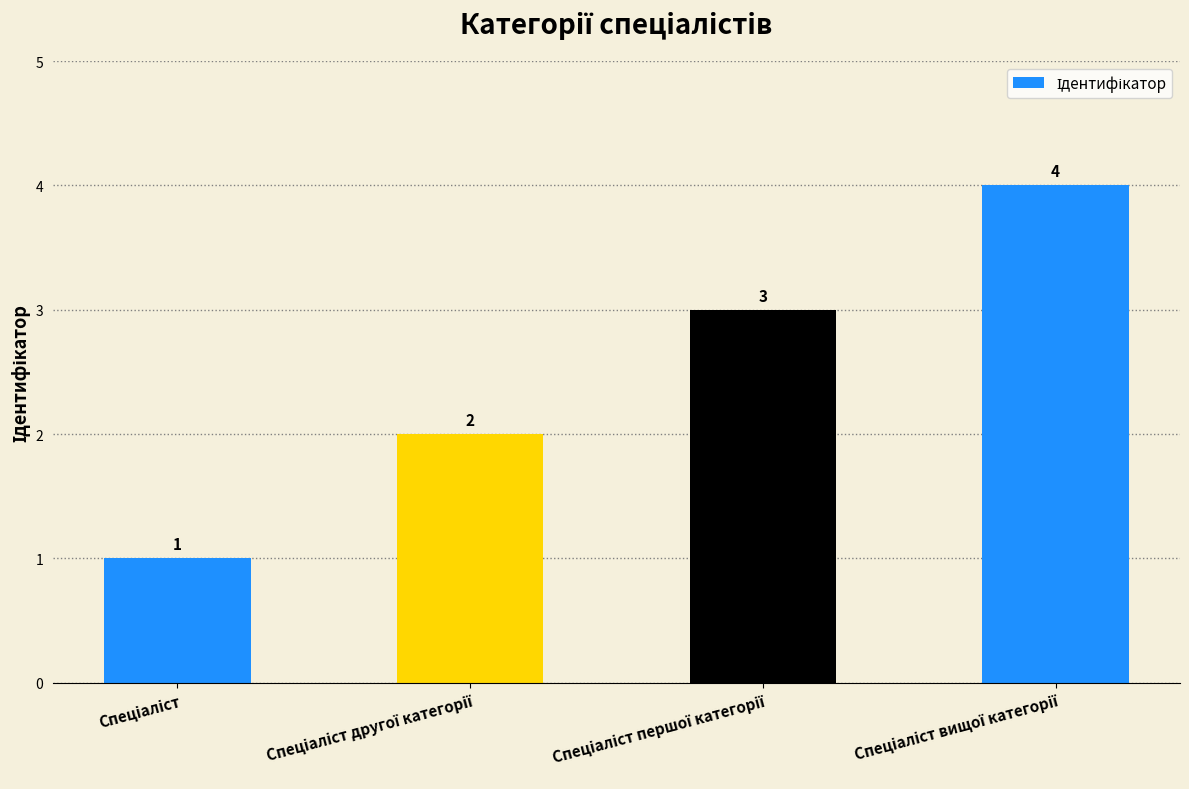

What is the value of the 1st bar from the left?

1